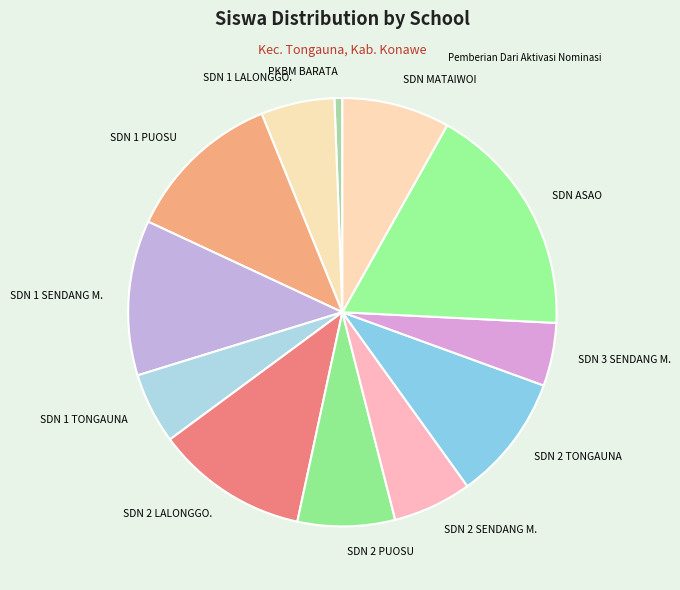

Which slice is the smallest?

PKBM BARATA